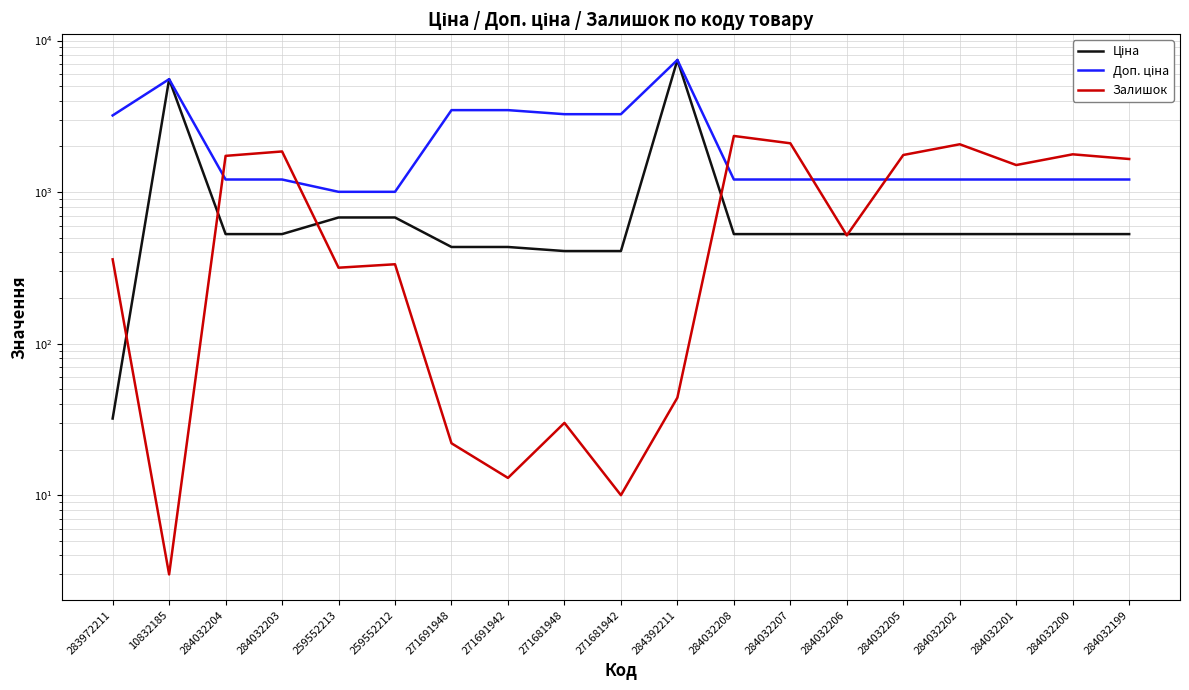

What is the difference between the highest and lowest values at 10832185?

5557.3